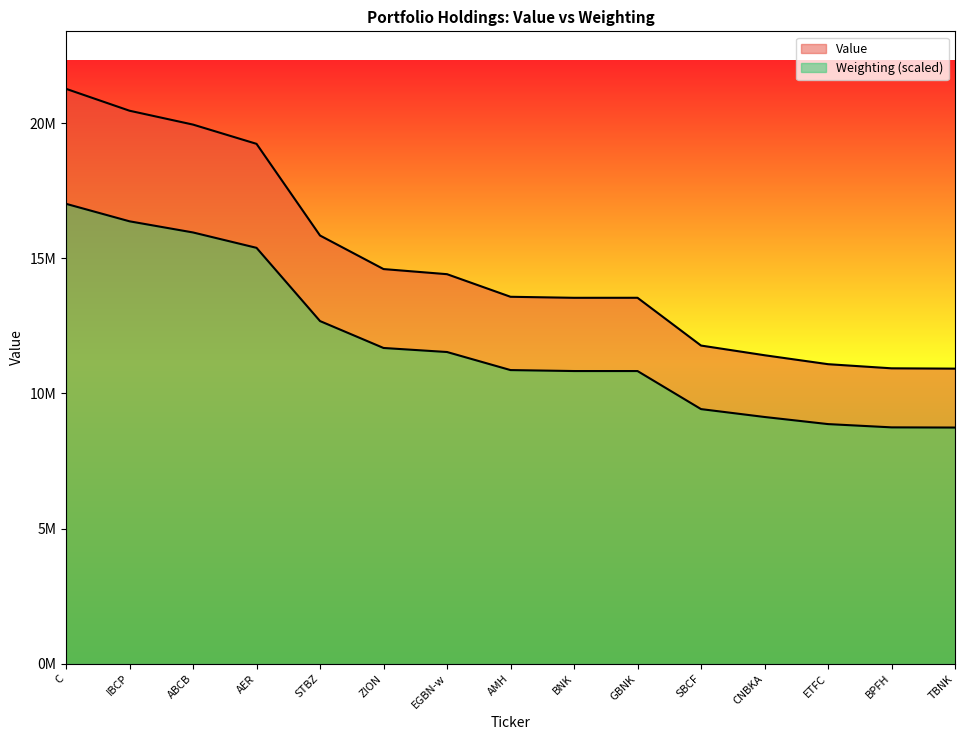

What position from the right is GBNK?

6